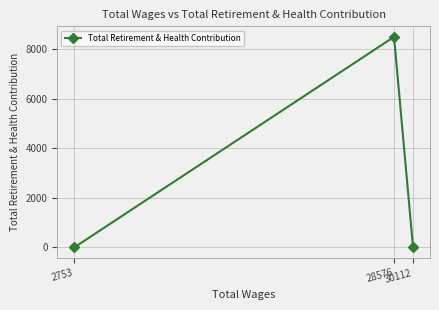

What is the difference between the maximum and minimum values?

8487